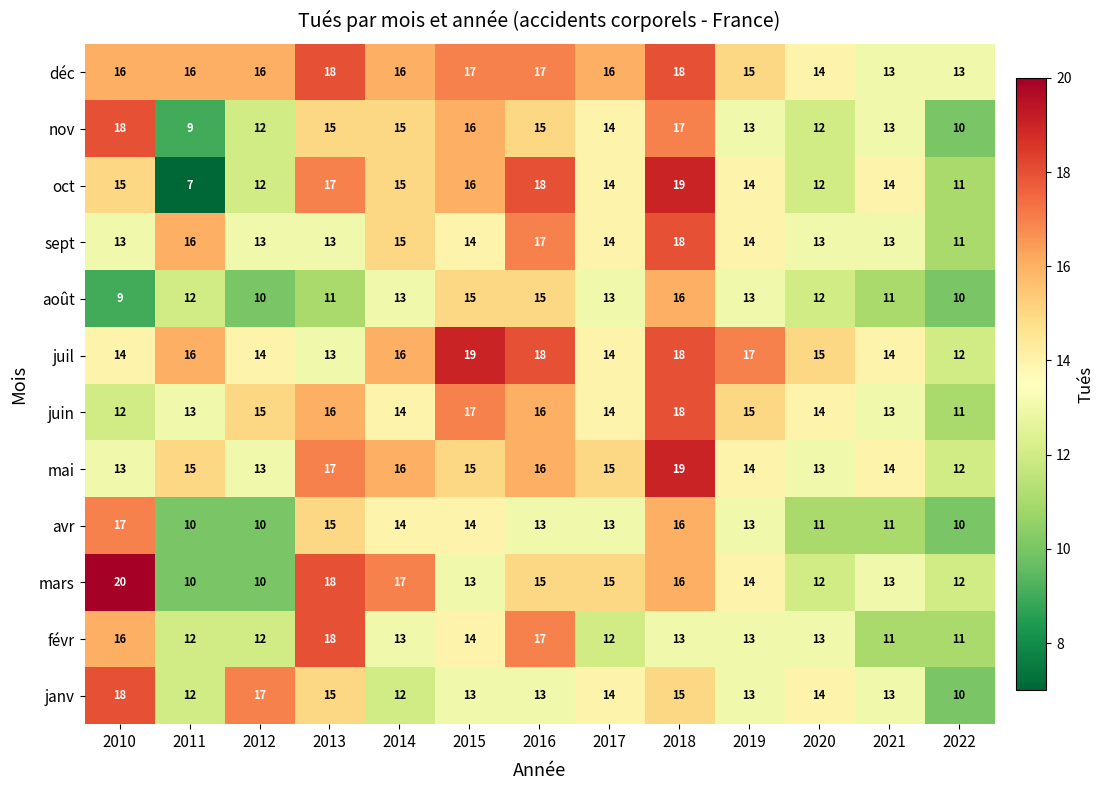

Where does the juin series first go above 14?

2012